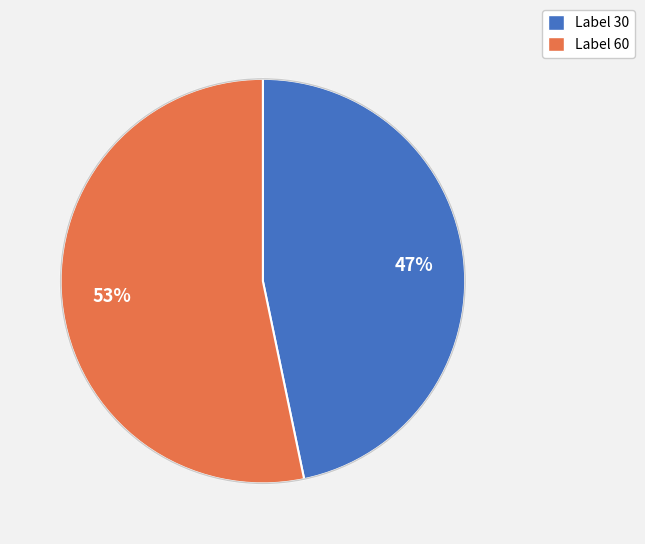

To the nearest percent, what is the average slice percentage?

50%